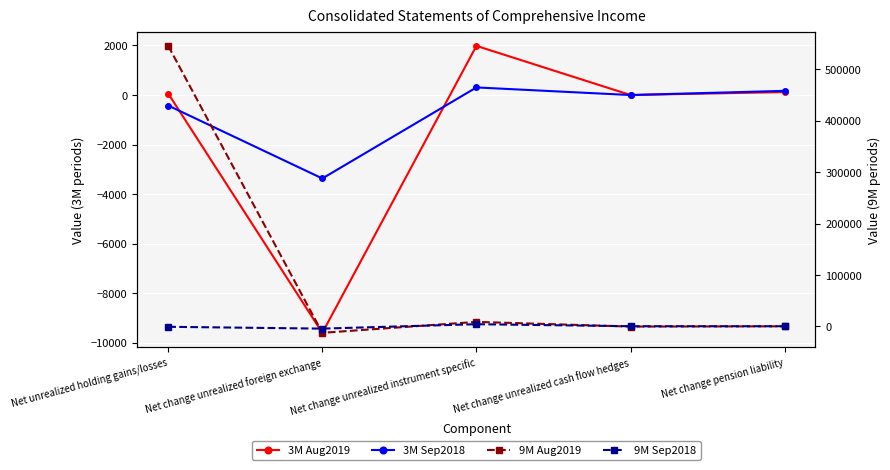

Reading right to left, list all the values displayed in this chart.

3M Aug2019: Net change pension liability=120	Net change unrealized cash flow hedges=0	Net change unrealized instrument specific=1984	Net change unrealized foreign exchange=-9597	Net unrealized holding gains/losses=58
3M Sep2018: Net change pension liability=169	Net change unrealized cash flow hedges=0	Net change unrealized instrument specific=307	Net change unrealized foreign exchange=-3367	Net unrealized holding gains/losses=-424
9M Aug2019: Net change pension liability=361	Net change unrealized cash flow hedges=-161	Net change unrealized instrument specific=8957	Net change unrealized foreign exchange=-12314	Net unrealized holding gains/losses=545250
9M Sep2018: Net change pension liability=508	Net change unrealized cash flow hedges=513	Net change unrealized instrument specific=4470	Net change unrealized foreign exchange=-4144	Net unrealized holding gains/losses=-604